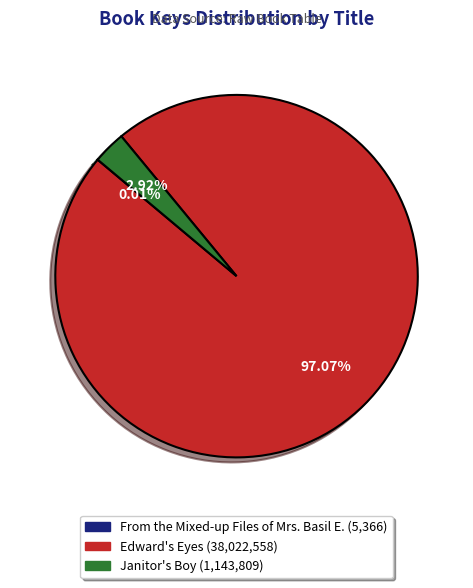

Which slice represents more than half of the pie?

Edward's Eyes